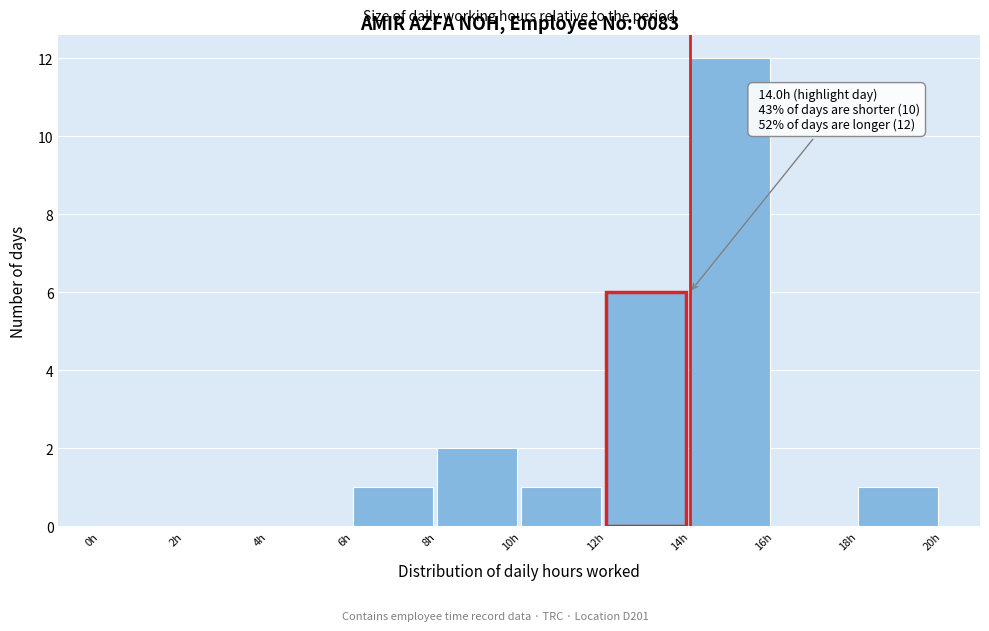

Which range on the x-axis has the tallest bar?

14 to 16